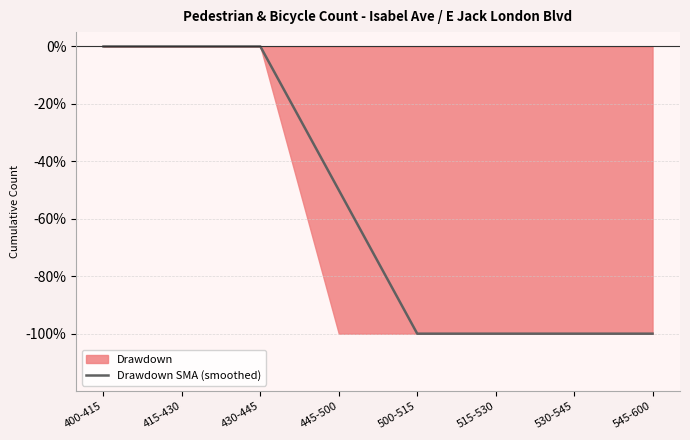

Reading left to right, list all the values displayed in this chart.

0	0	0	-50	-100	-100	-100	-100